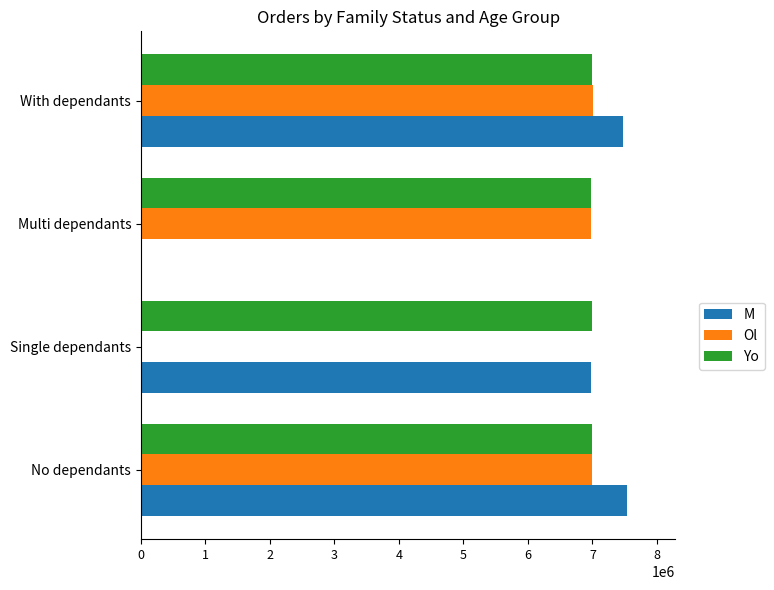

What is the maximum value for Ol?

7001535